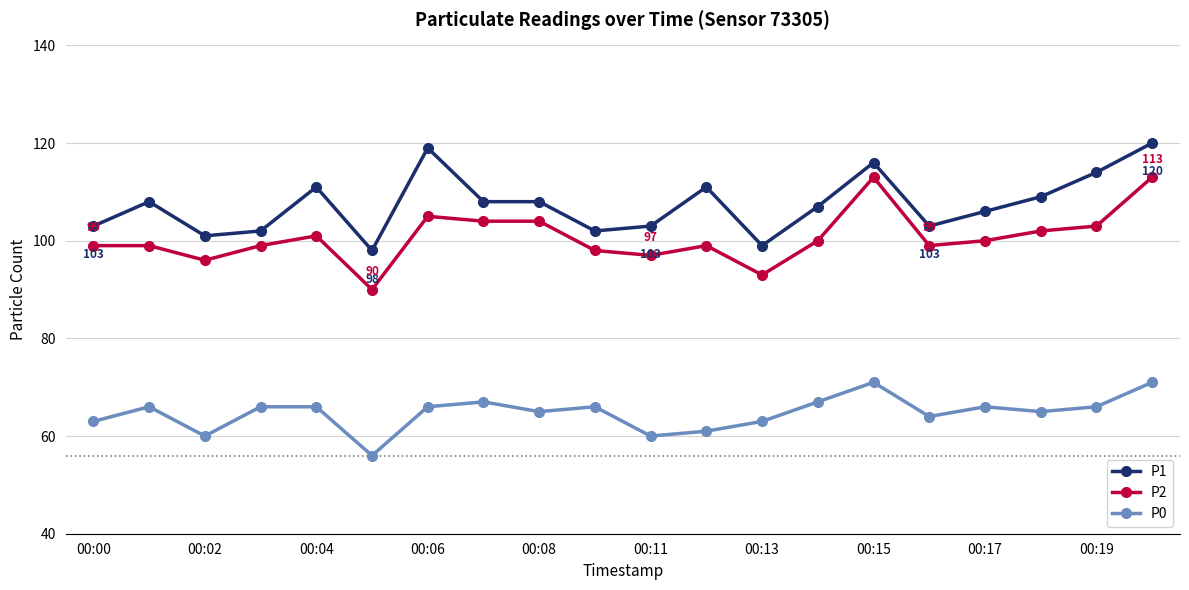

What is the greatest value displayed?

120